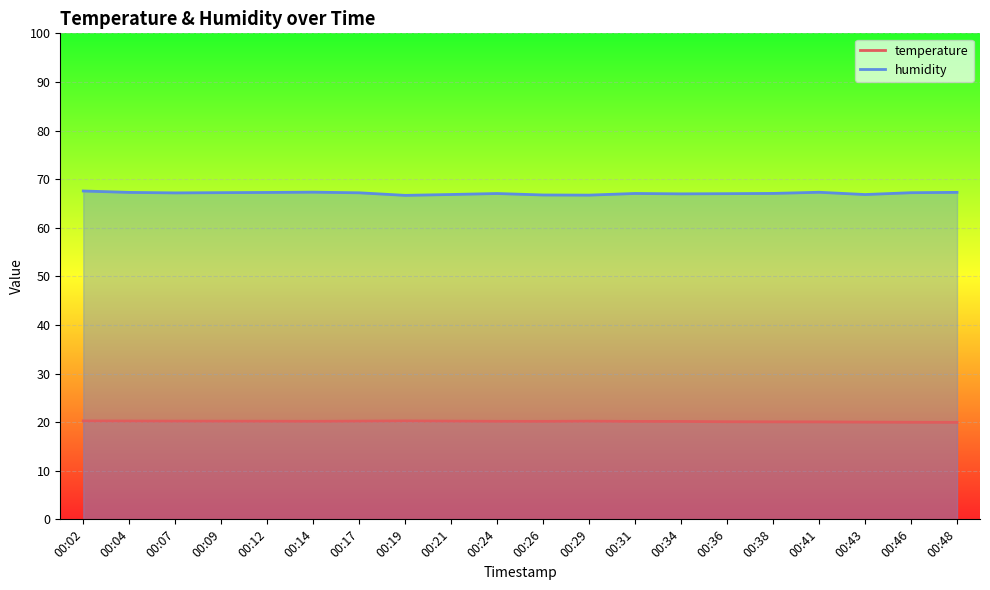

What is the value of the humidity point at the 12th from the left?

66.7